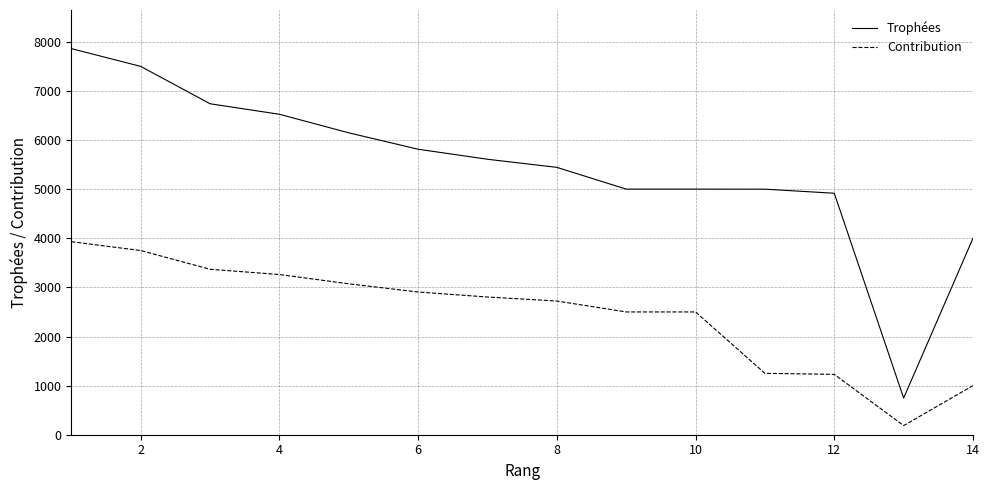

Which series has the widest spread of values?

Trophées